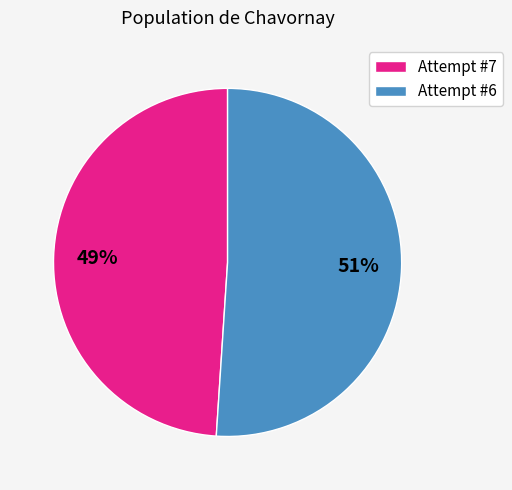

To the nearest percent, what portion does Attempt #6 represent?

51%